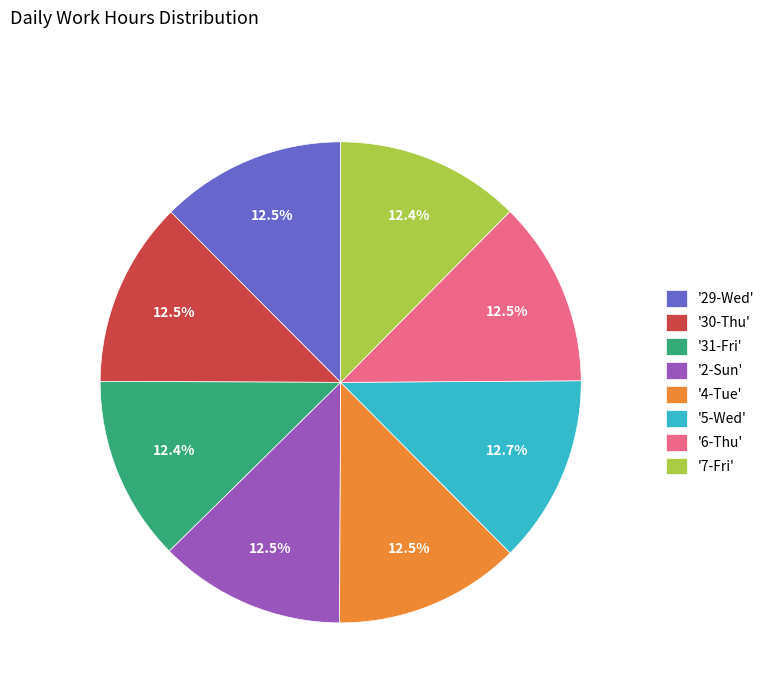

Do '4-Tue' and '5-Wed' together represent more than half of the pie?

No